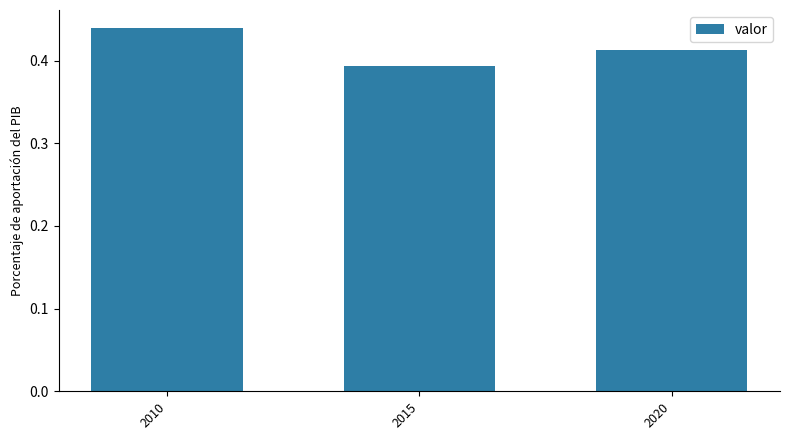

How many series are shown in this chart?

1